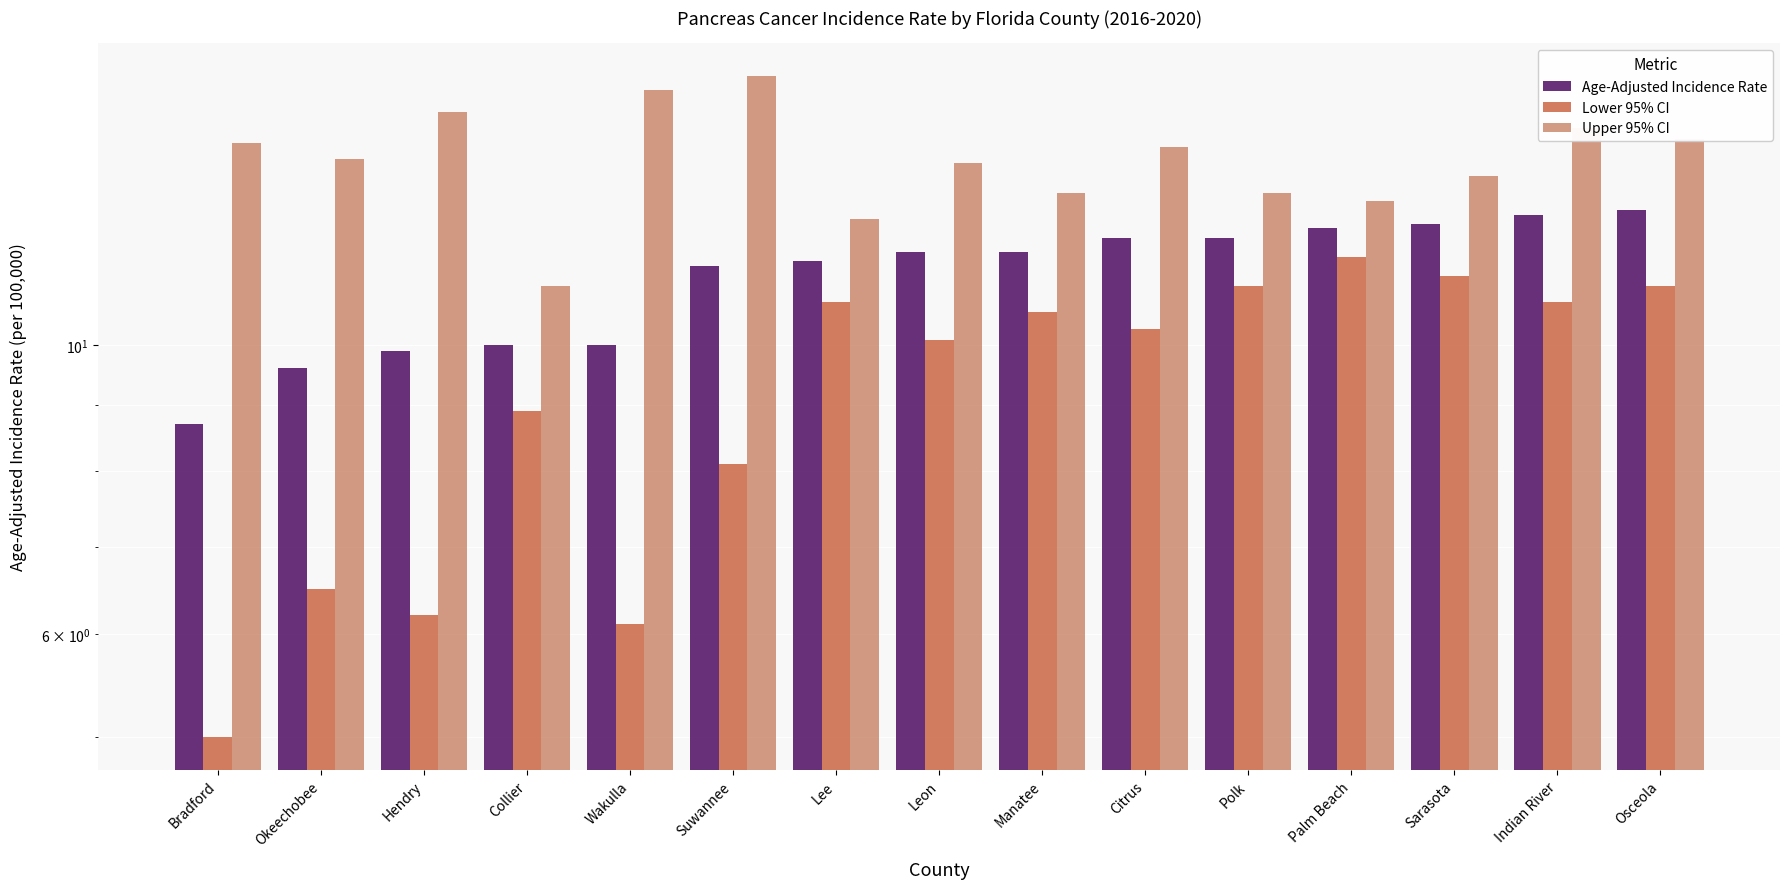

How many data points in Upper 95% CI are above 13?

12